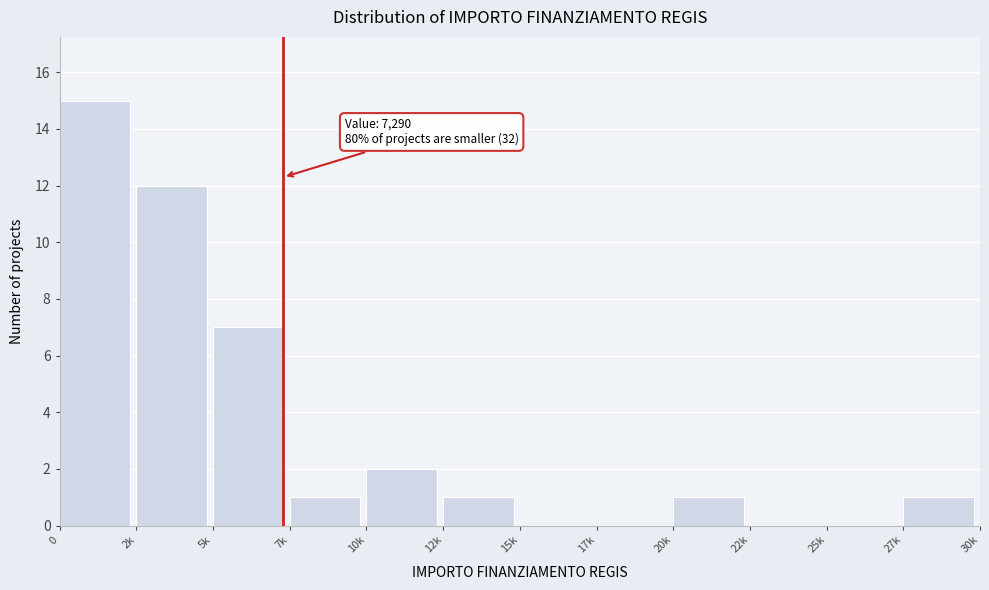

Reading right to left, what are all the values shown in this chart?

27k=1	25k=0	22k=0	20k=1	17k=0	15k=0	12k=1	10k=2	7k=1	5k=7	2k=12	0=15